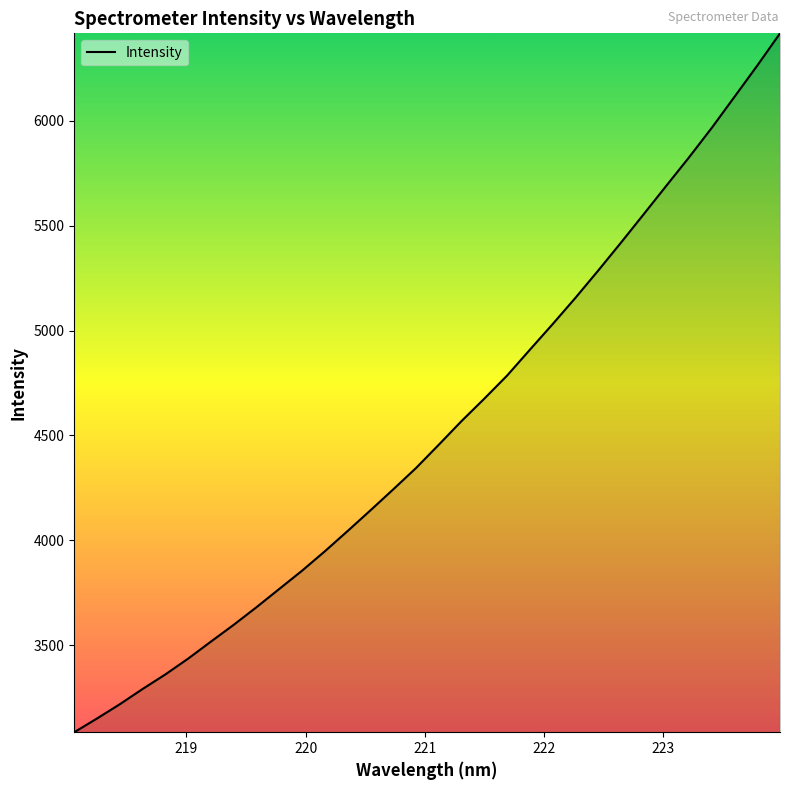

What is the greatest value displayed?

6417.4